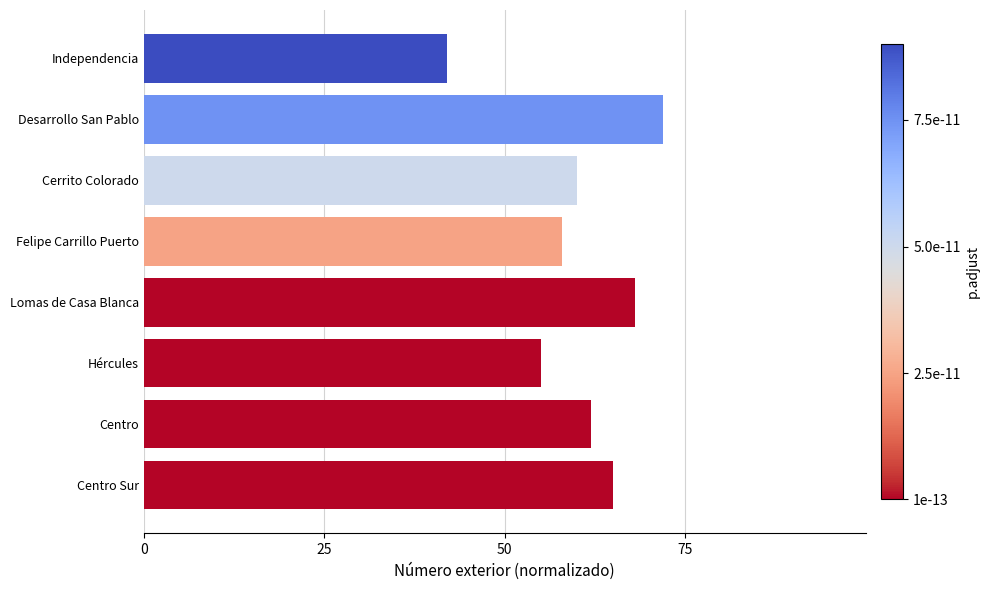

What is the smallest value displayed?

42